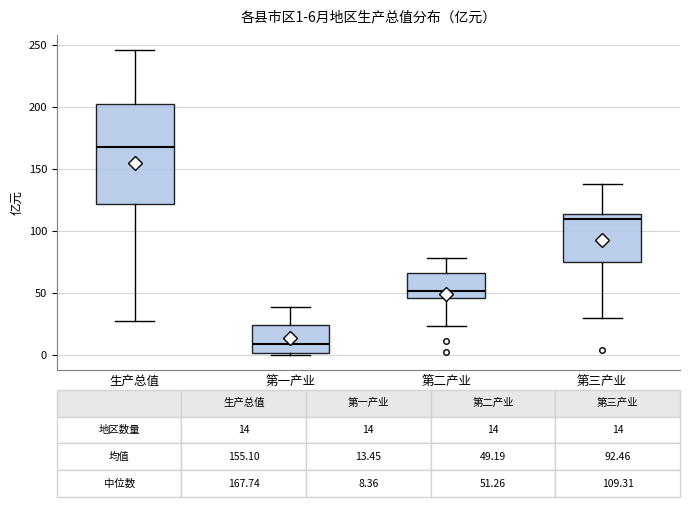

Which box's median line is the lowest?

第一产业